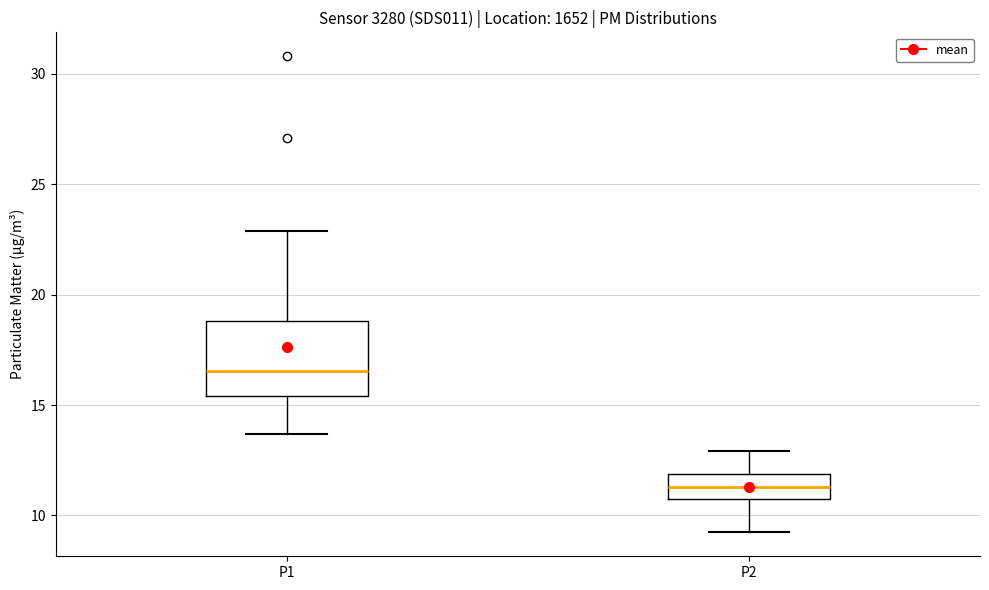

Reading left to right, read every box against the y-axis: the position of its median line, the range the box covers, and the ends of its whiskers. The values are not printed on the chart, so give them approximately, as read against the axis.

P1: median 16.5, box 15.5 to 19.0, whiskers 13.5 to 23.0
P2: median 11.5, box 11.0 to 12.0, whiskers 9.0 to 13.0